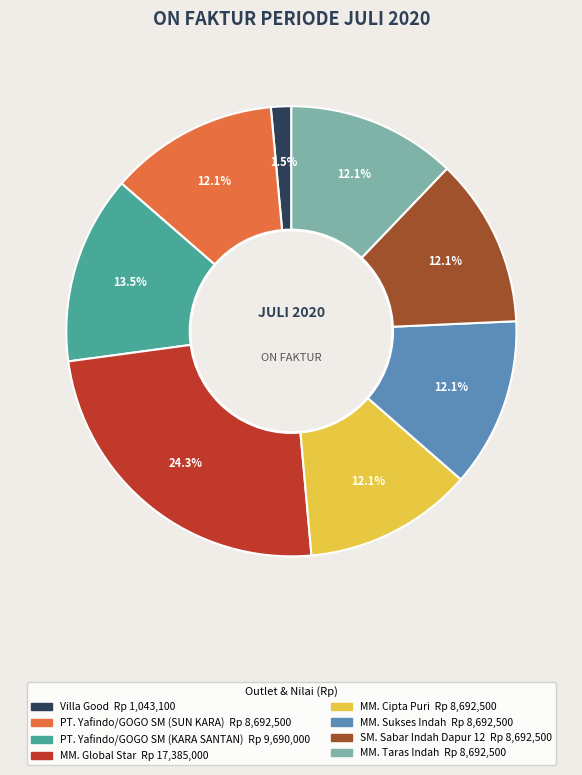

True or false: MM. Cipta Puri accounts for 4% of the total.

False